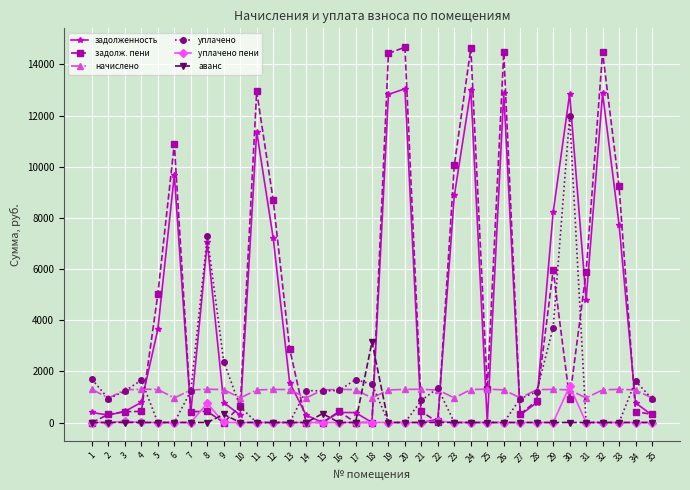

Which series has the largest range (max minus min)?

задолж. пени